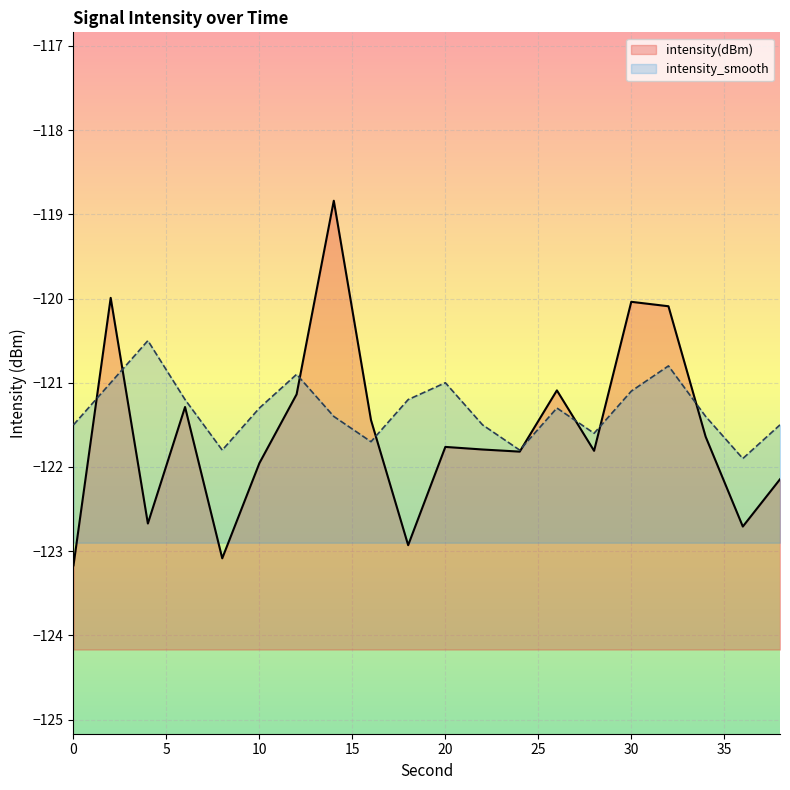

What is the value of the intensity(dBm) point at the 8th from the left?

-118.8